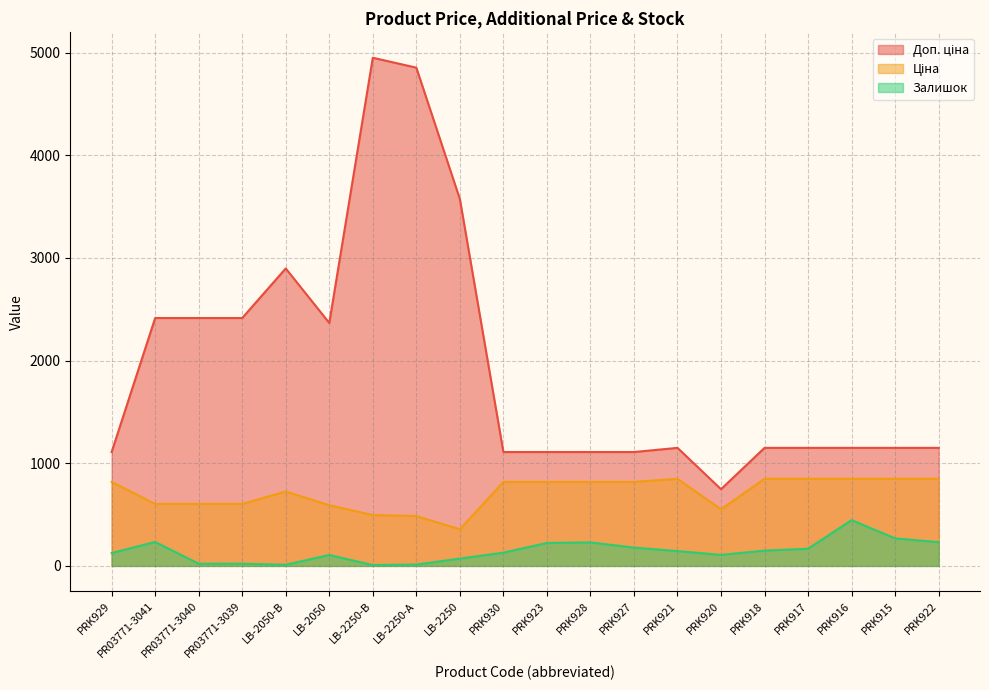

How many values in the Доп. ціна series exceed 1149?

14